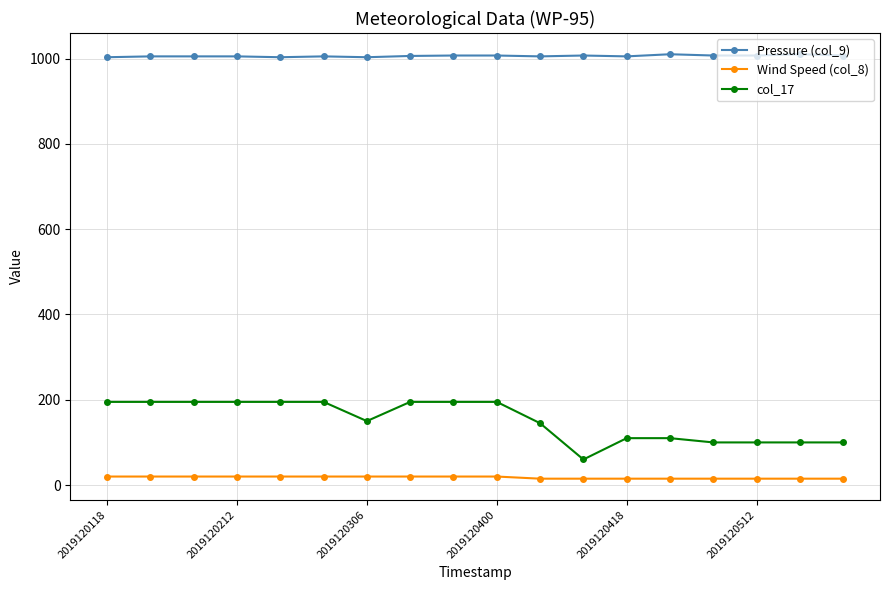

What is the difference between the second highest and minimum values in the Pressure (col_9) series?

7